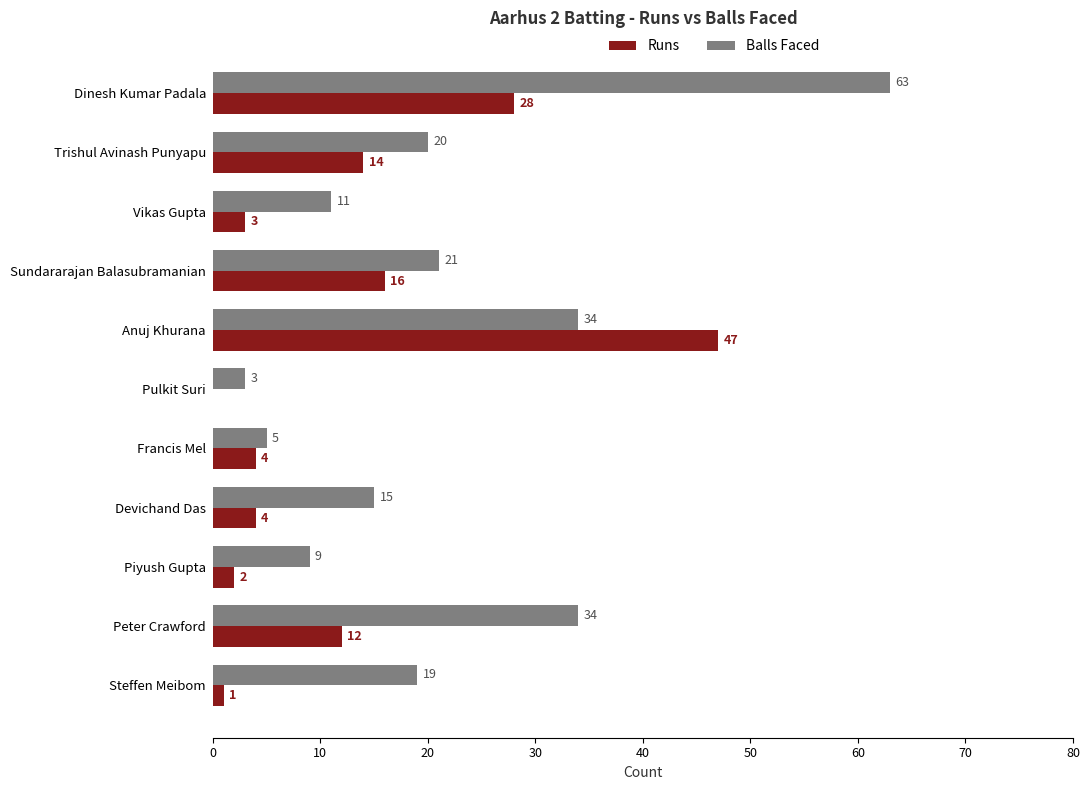

What is the sum of all Runs values?

131